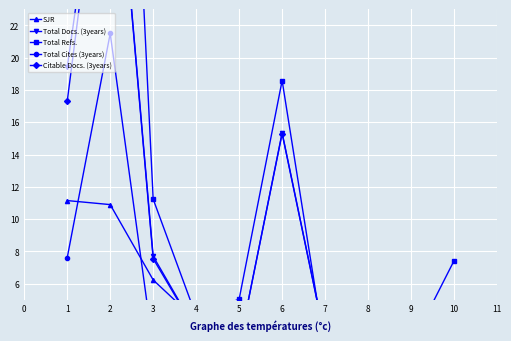

Reading left to right, extract all data points from this chart.

SJR: 11.2	10.9	6.2	3.7	2.9	2.9	2.2	2.1	1.5	0.0
Total Docs. (3years): 19.4	38.2	7.7	3.1	2.1	15.4	2.6	4.0	1.5	0.6
Total Refs.: 33.2	65.9	11.2	4.0	5.0	18.6	1.8	3.8	2.2	7.4
Total Cites (3years): 7.6	21.5	2.0	0.4	0.3	1.5	0.1	0.2	0.1	0.0
Citable Docs. (3years): 17.3	38.1	7.6	3.1	2.1	15.3	2.6	3.8	1.4	0.6